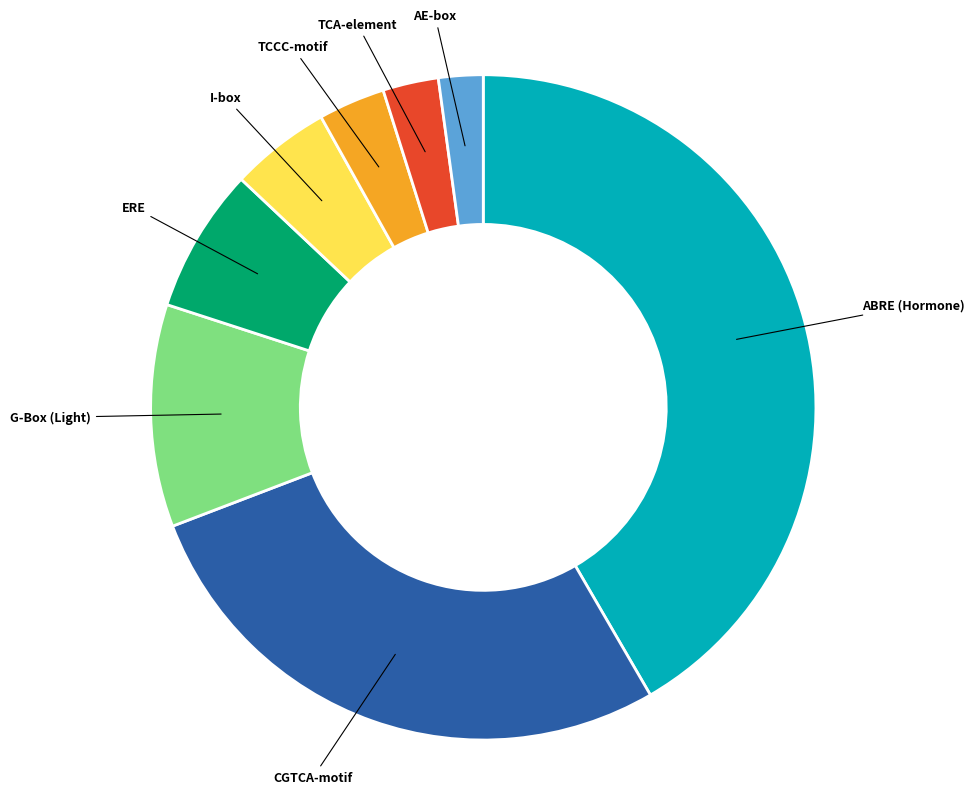

Does any single category account for the majority?

No